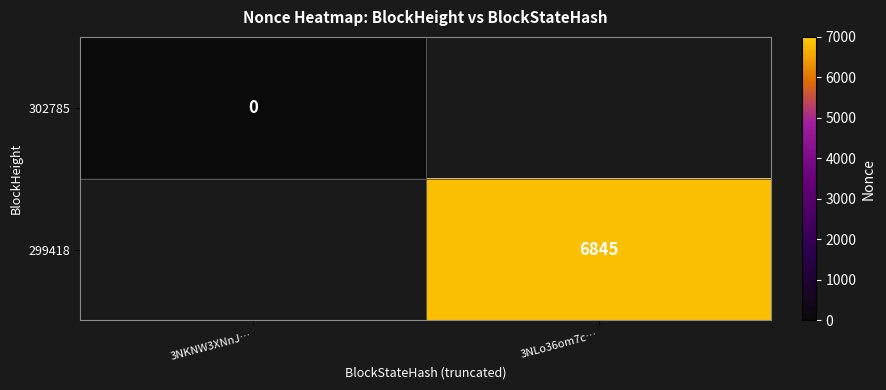

Which has a higher value, 3NKNW3XNnJ… or 3NLo36om7c…?

3NLo36om7c…